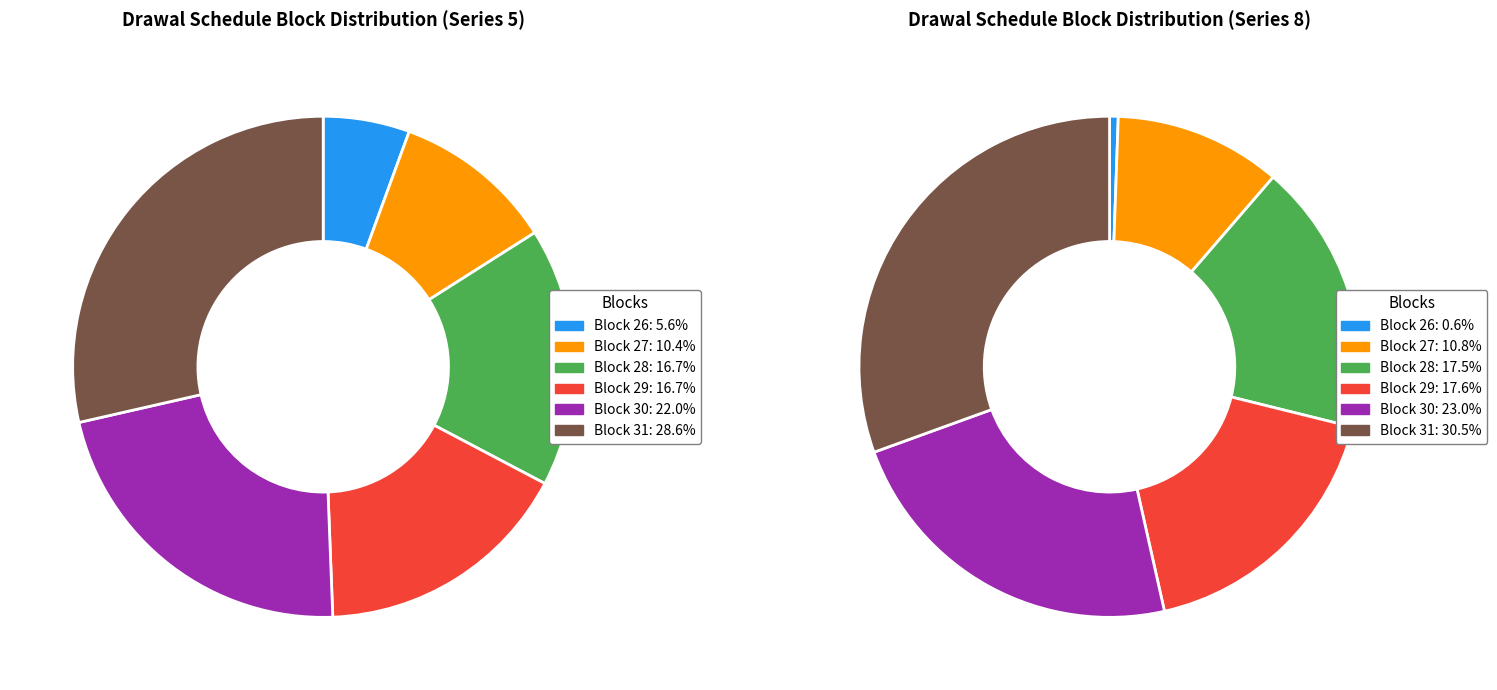

Does Block 30 represent more than half of the total?

No